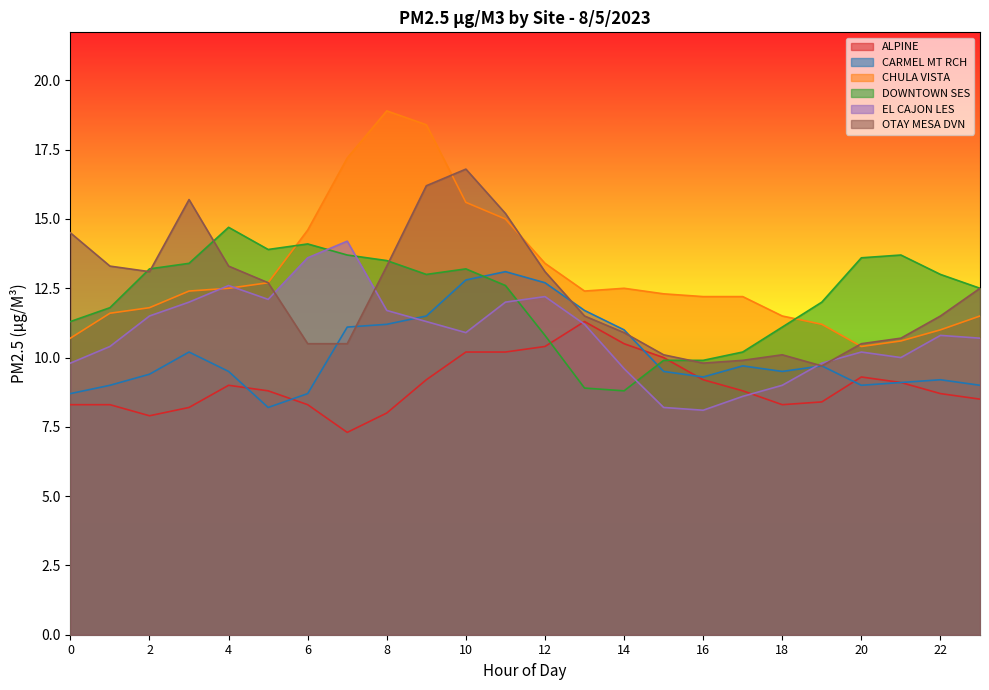

Does the chart have visible grid lines?

No